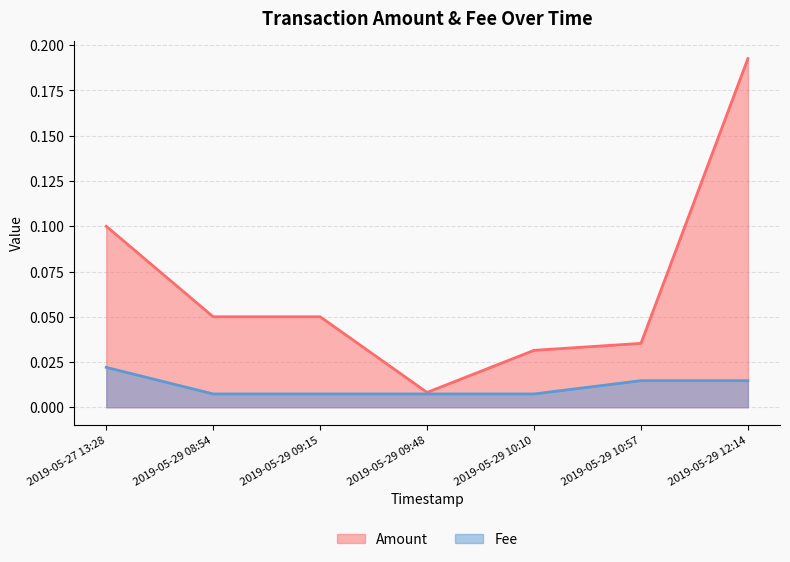

What position from the right is 2019-05-29 10:57?

2